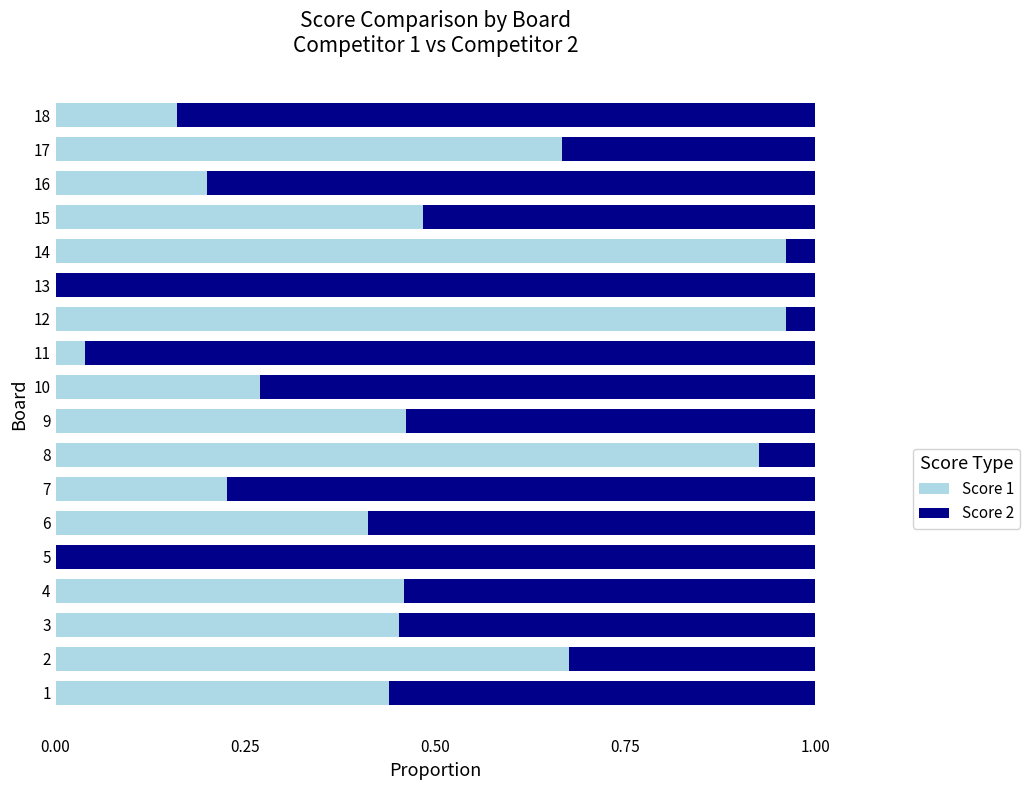

True or false: Score 1 has a value of 0.2 at 18.

True